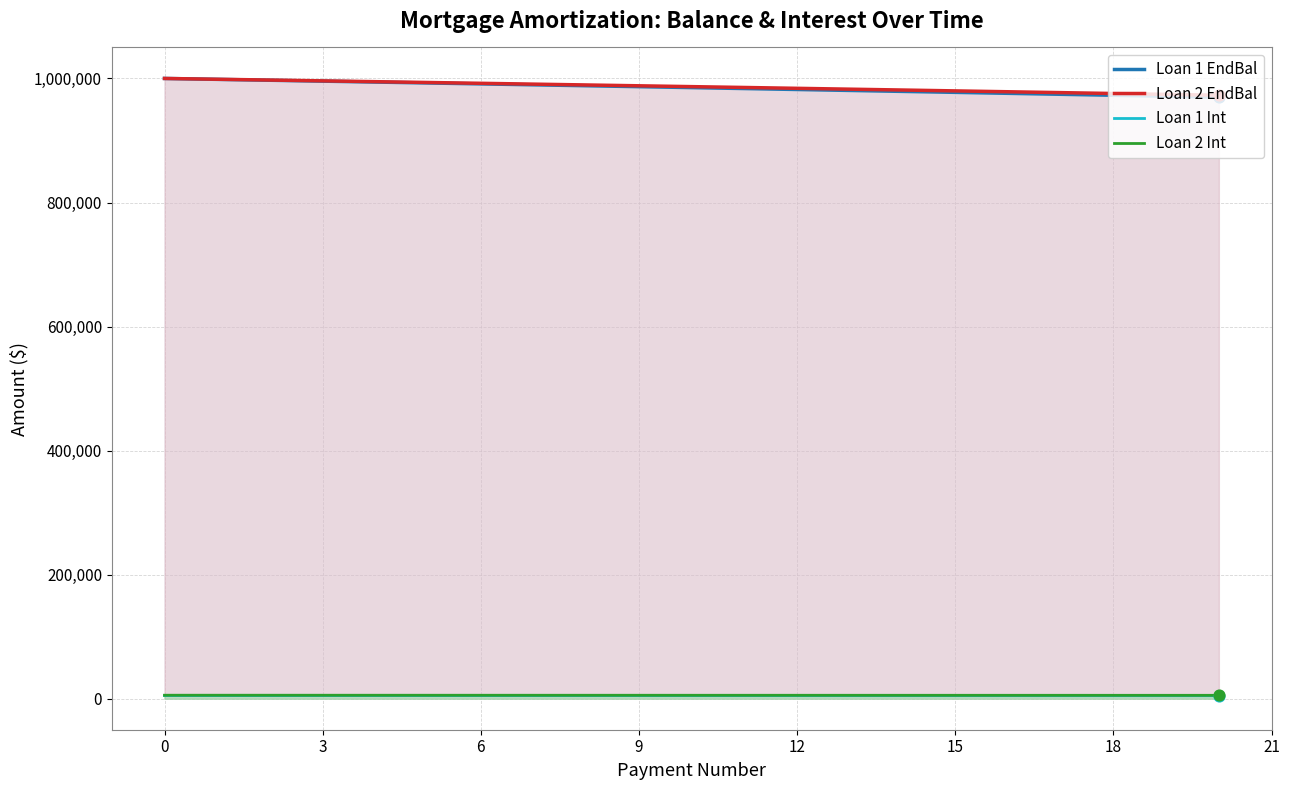

What is the maximum value shown in the chart?

1000000.0